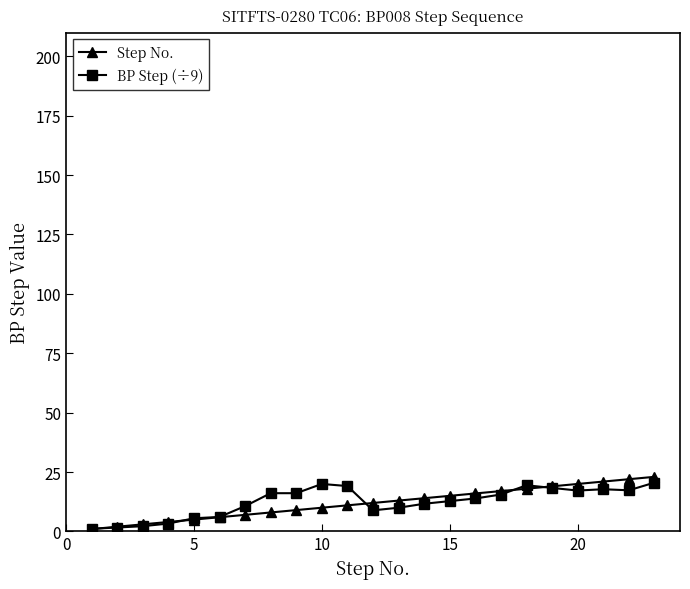

How many distinct data groups are displayed?

2